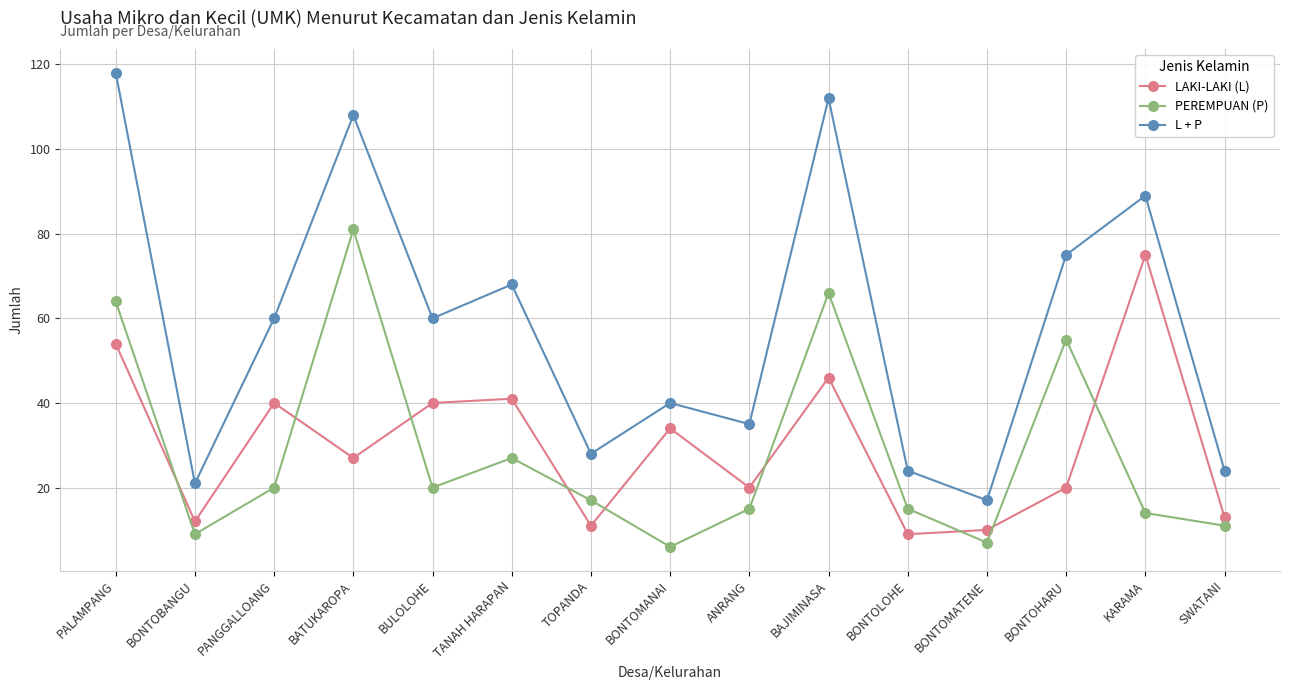

How many interior local valleys does the LAKI-LAKI (L) series have?

5